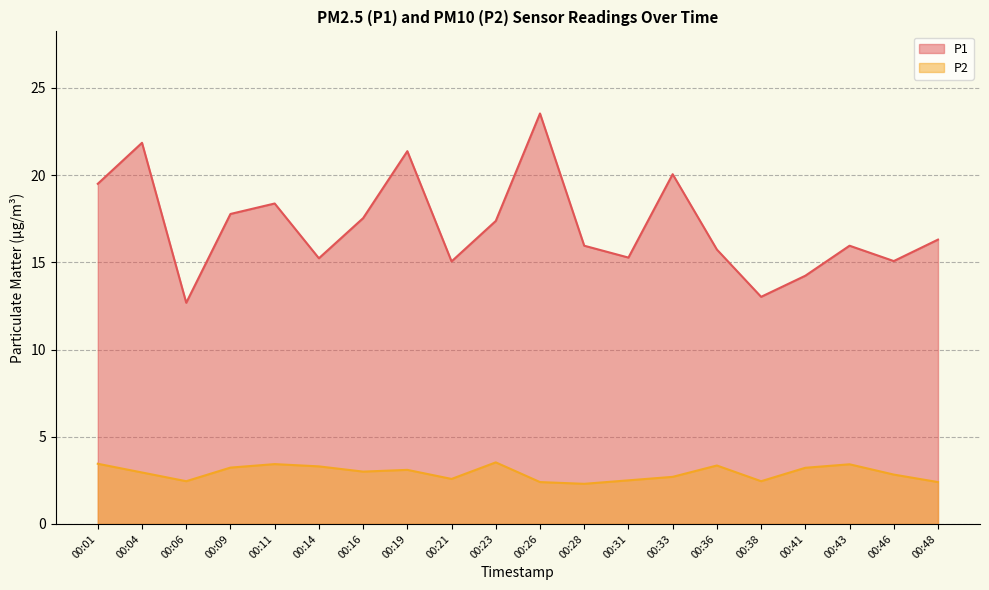

At which label is P1 closest to 18?

00:09